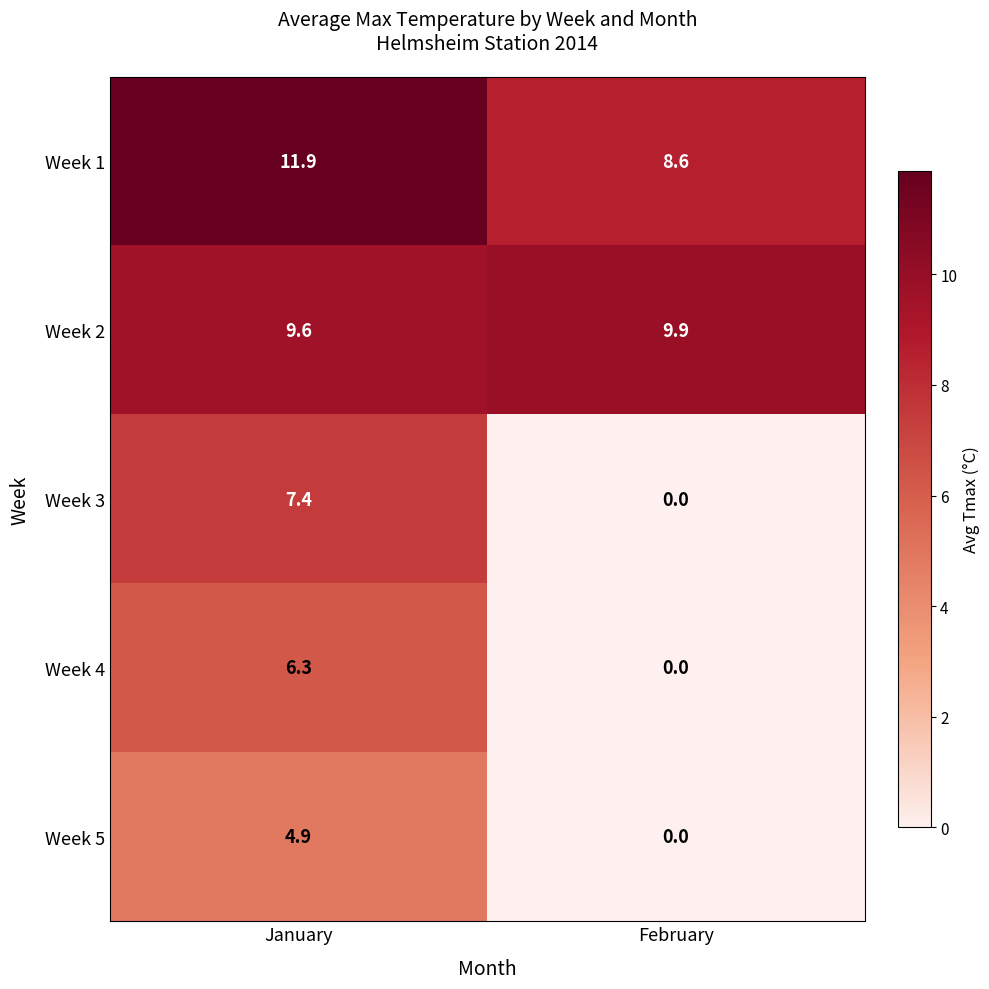

Which series has the widest spread of values?

Week 3